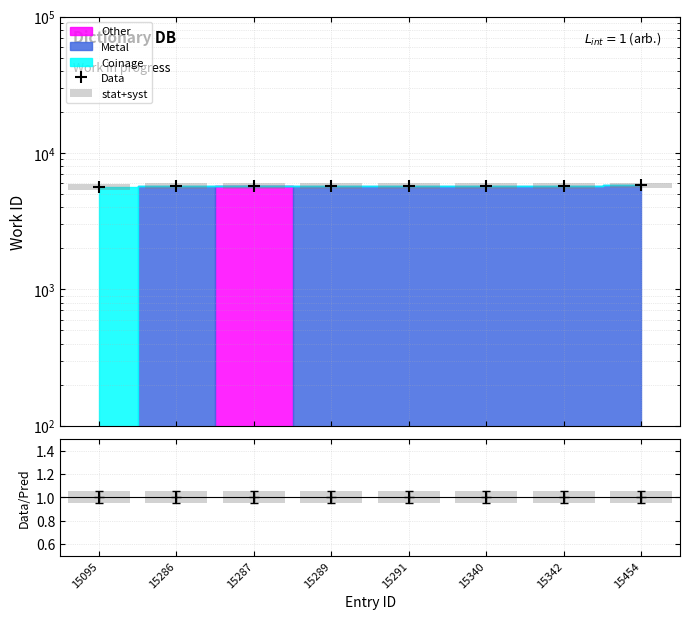

At which category is the sum across all series the highest?

15454